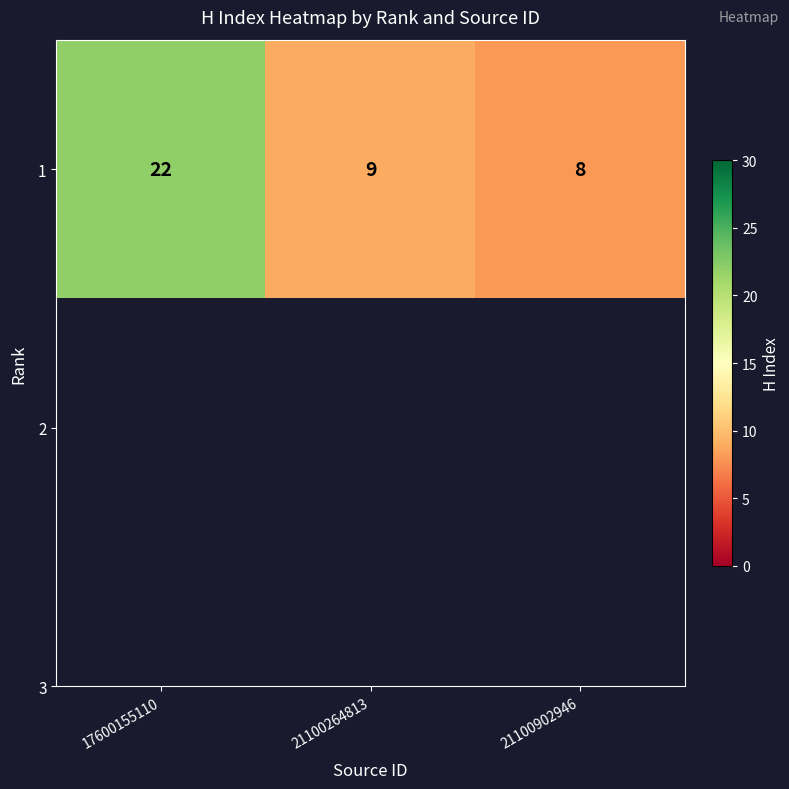

Where does the data first go above 9?

17600155110